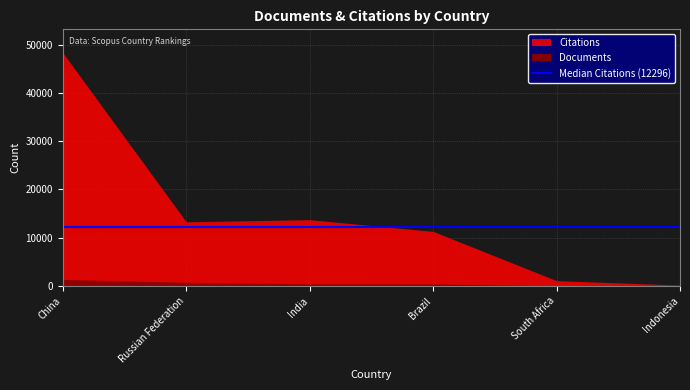

How many interior local valleys does the Citations series have?

1